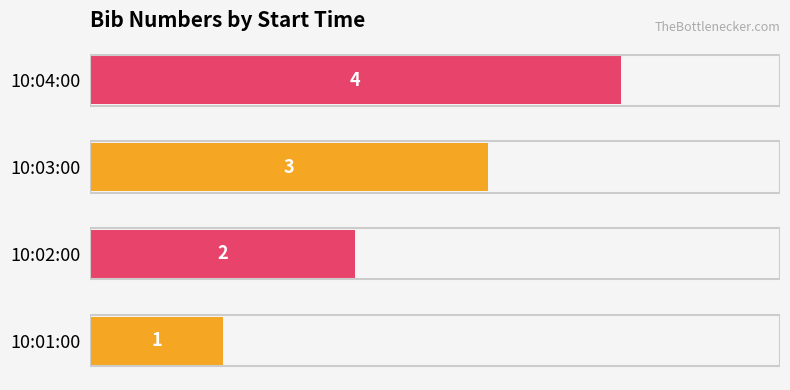

Is it true that the value at 10:02:00 is 2?

True